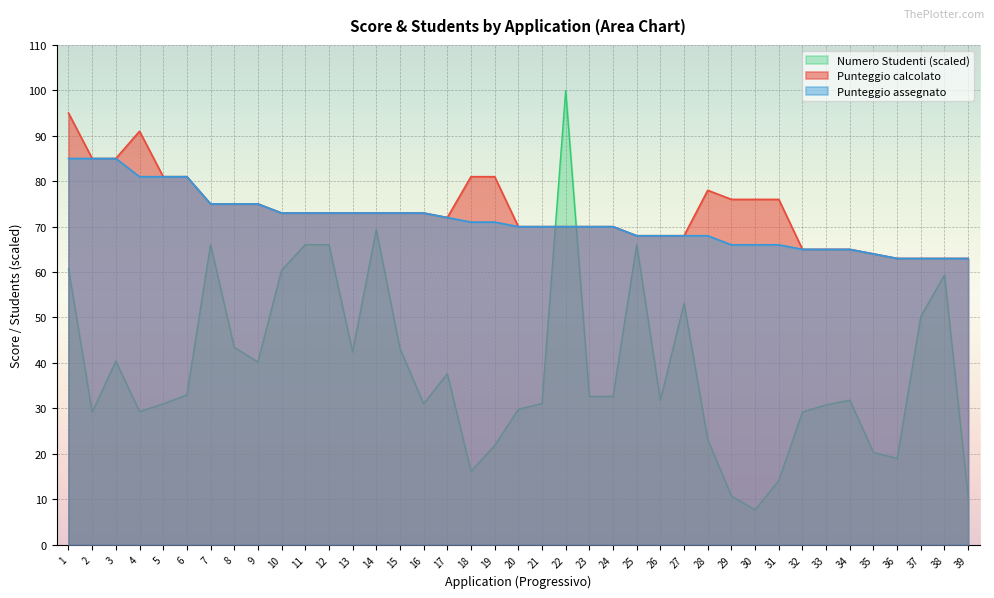

In Numero Studenti, how many points are higher than both neighbors (excluding endpoints)?

9